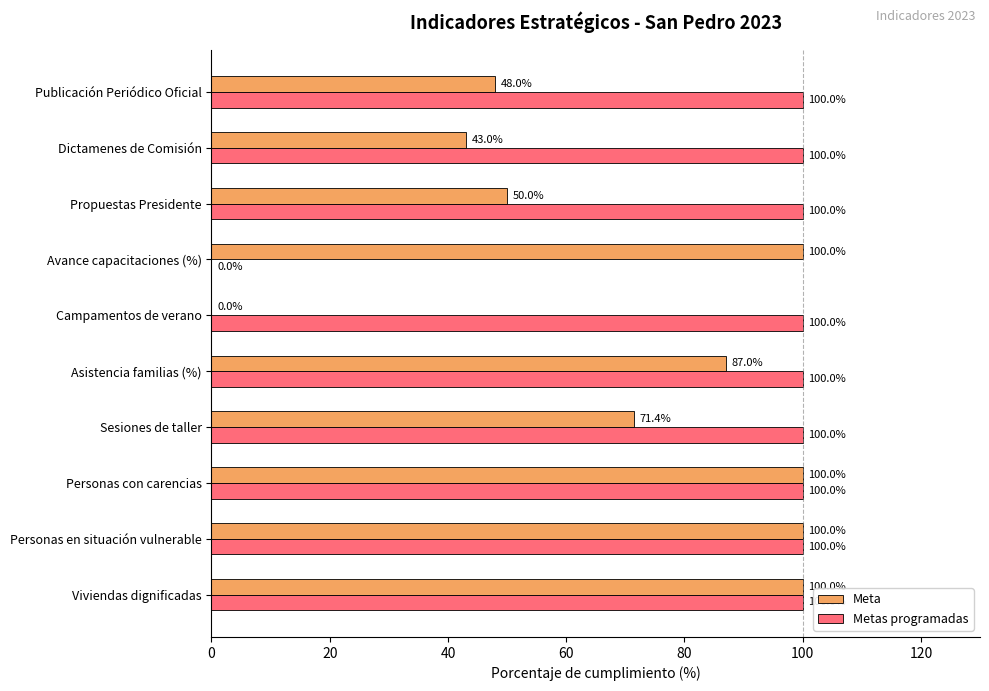

Between Asistencia familias (%) and Publicación Periódico Oficial, which series saw the biggest shift?

Meta